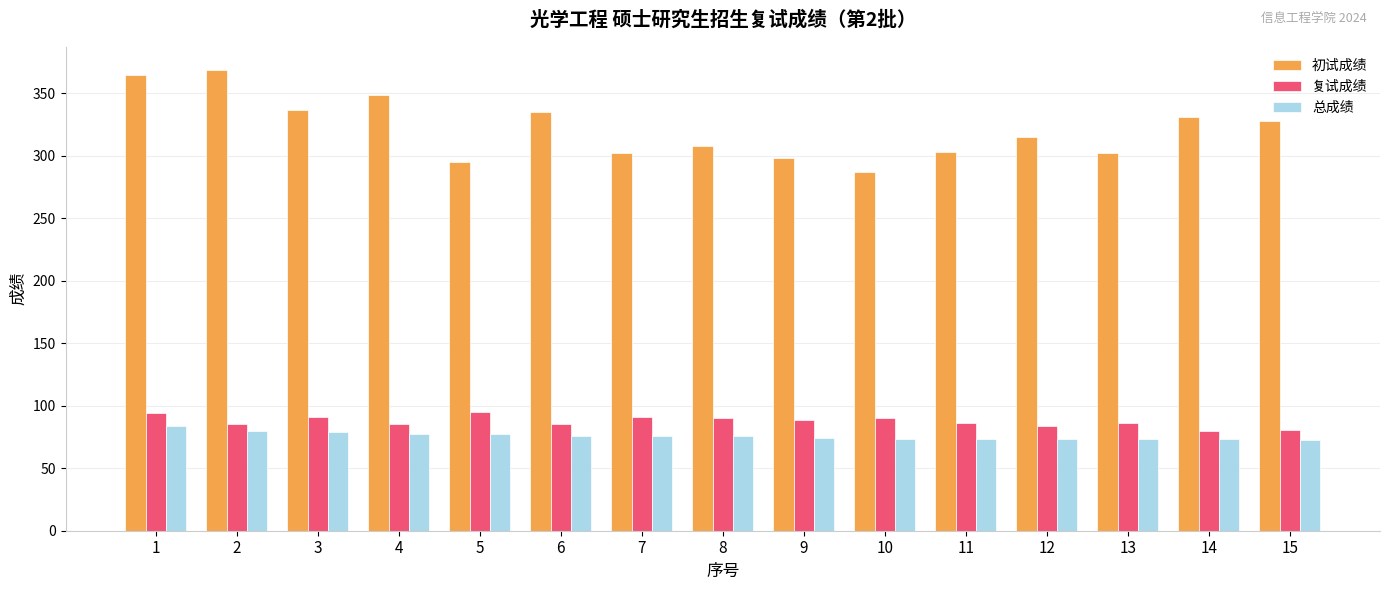

At 5, list the series in order from smallest to largest.

总成绩, 复试成绩, 初试成绩